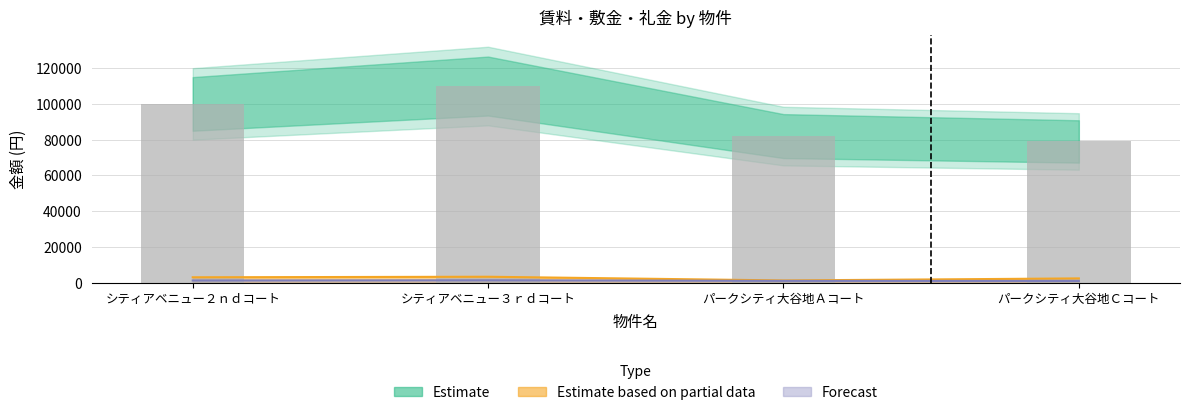

How many data points in 賃料 are less than 100000?

2